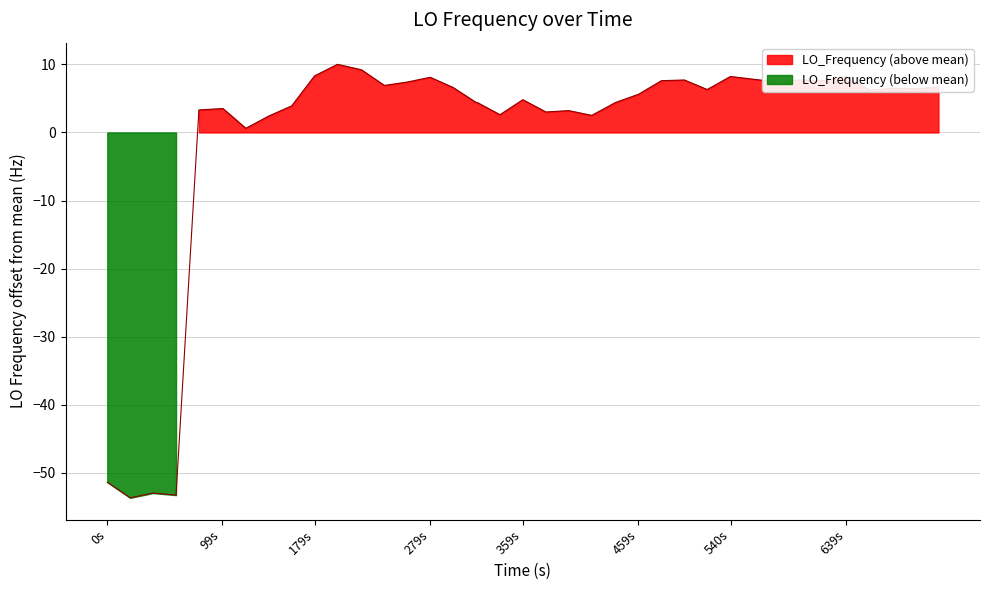

The chart shows a value of 4.1 at 19. True or false?

False